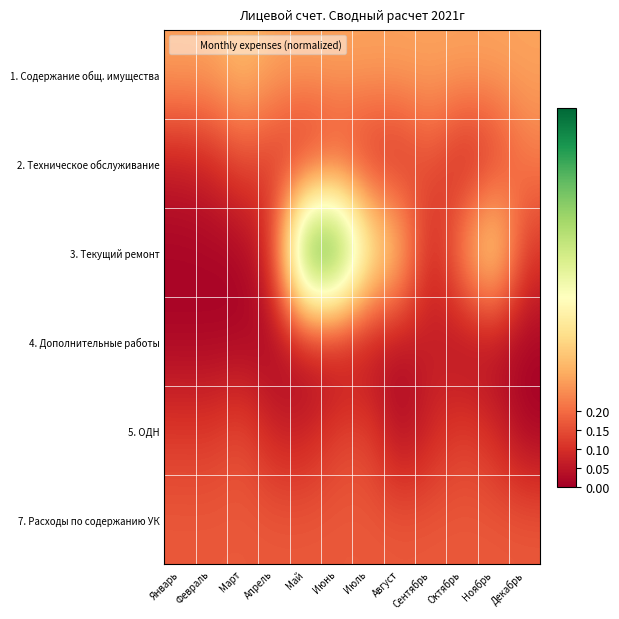

Reading left to right, list all the values displayed in this chart.

1. Содержание общ. имущества: Январь=0.3	Февраль=0.3	Март=0.3	Апрель=0.3	Май=0.3	Июнь=0.3	Июль=0.3	Август=0.3	Сентябрь=0.3	Октябрь=0.3	Ноябрь=0.3	Декабрь=0.3
2. Техническое обслуживание: Январь=0.1	Февраль=0.1	Март=0.1	Апрель=0.1	Май=0.0	Июнь=0.1	Июль=0.1	Август=0.1	Сентябрь=0.2	Октябрь=0.0	Ноябрь=0.1	Декабрь=0.2
3. Текущий ремонт: Январь=0.0	Февраль=0.0	Март=0.0	Апрель=0.1	Май=1.0	Июнь=1.0	Июль=0.5	Август=0.4	Сентябрь=0.0	Октябрь=0.3	Ноябрь=0.5	Декабрь=0.1
4. Дополнительные работы: Январь=0.0	Февраль=0.0	Март=0.0	Апрель=0.0	Май=0.0	Июнь=0.0	Июль=0.0	Август=0.0	Сентябрь=0.1	Октябрь=0.0	Ноябрь=0.0	Декабрь=0.0
5. ОДН: Январь=0.1	Февраль=0.1	Март=0.2	Апрель=0.1	Май=0.1	Июнь=0.1	Июль=0.1	Август=0.0	Сентябрь=0.1	Октябрь=0.1	Ноябрь=0.1	Декабрь=0.0
7. Расходы по содержанию УК: Январь=0.2	Февраль=0.2	Март=0.2	Апрель=0.2	Май=0.2	Июнь=0.2	Июль=0.2	Август=0.2	Сентябрь=0.2	Октябрь=0.2	Ноябрь=0.2	Декабрь=0.2